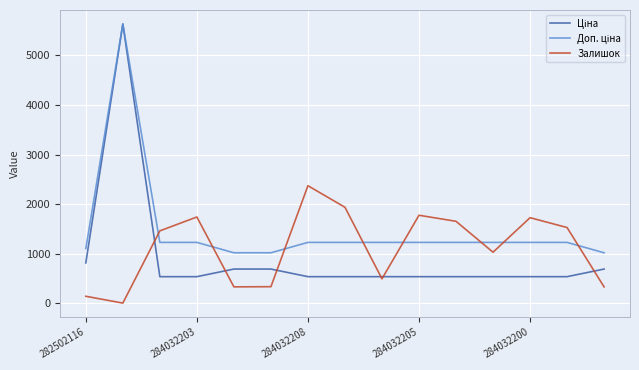

The Залишок series shows 2371.0 at 284032208. True or false?

True